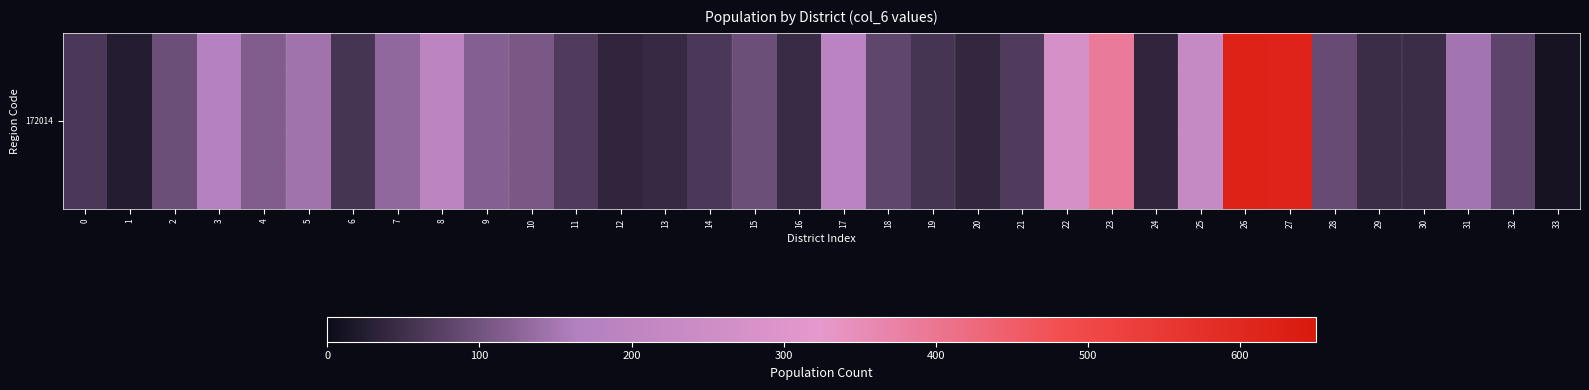

Which label corresponds to the smallest value in the chart?

33